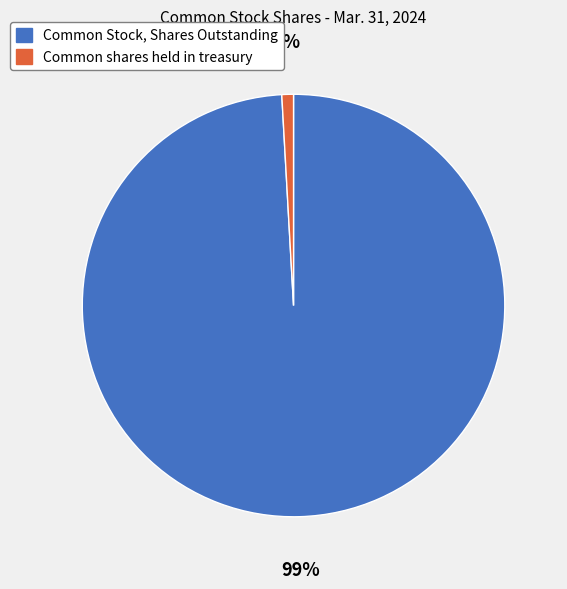

The Common Stock, Shares Outstanding slice represents 99% of the pie. True or false?

True